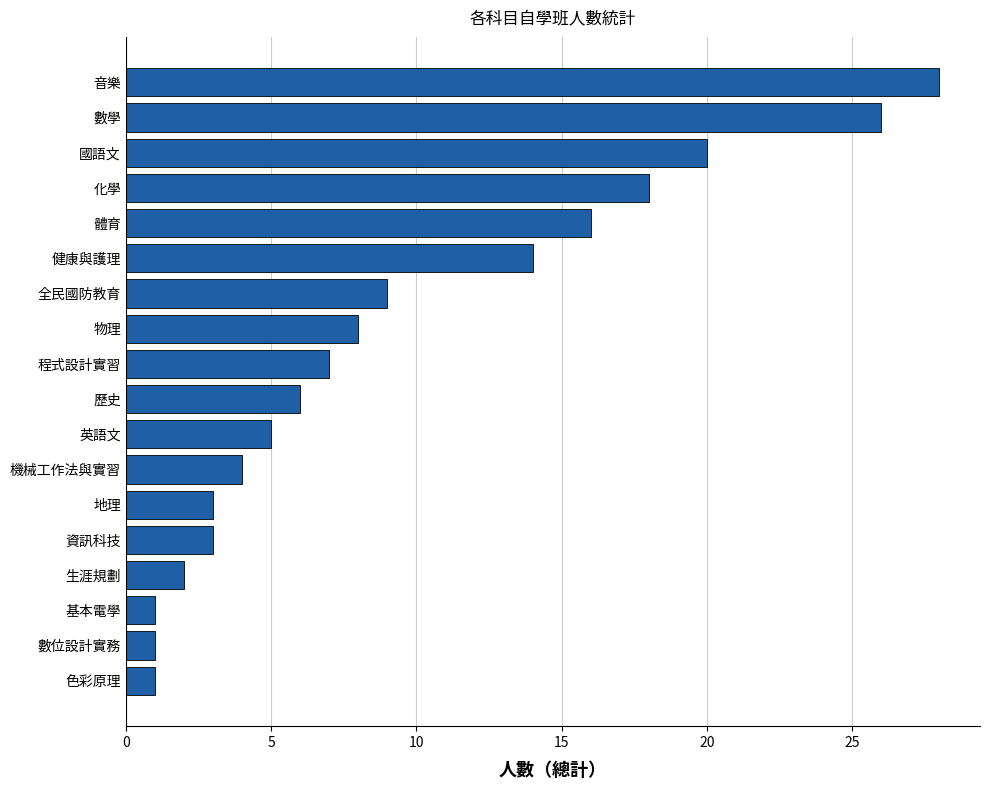

What is the maximum value shown in the chart?

28